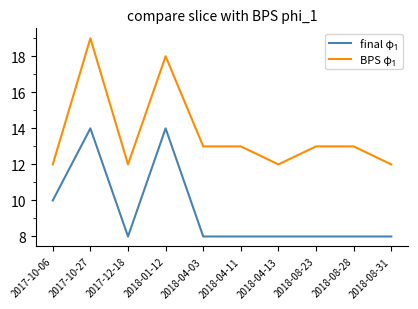

What is the total value across all series at 2018-08-28?

21